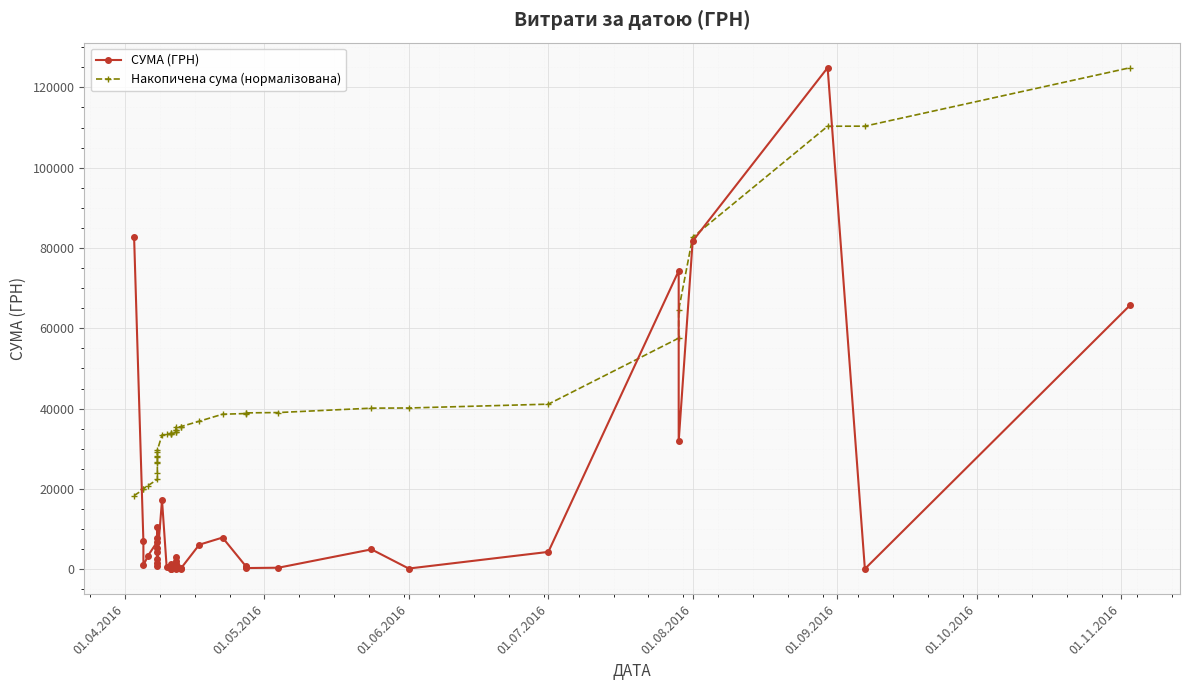

Count the number of categories in the chart.

40